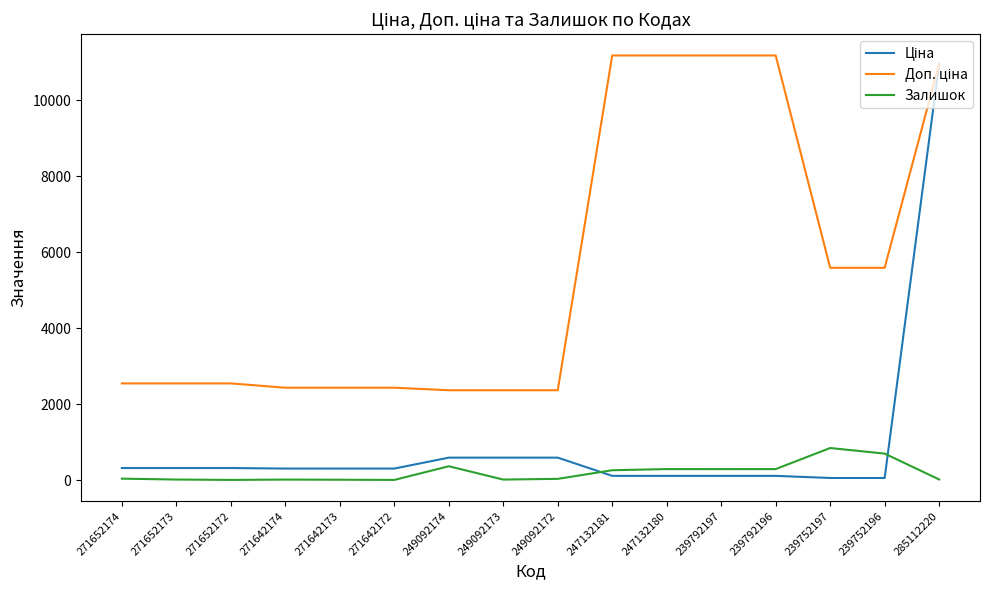

The value of Залишок at 239752197 is 845.0. True or false?

True